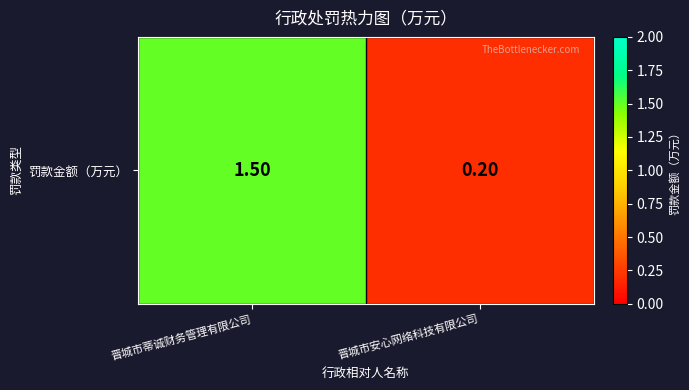

What is the difference between the values at 晋城市蒂诚财务管理有限公司 and 晋城市安心网络科技有限公司?

1.3